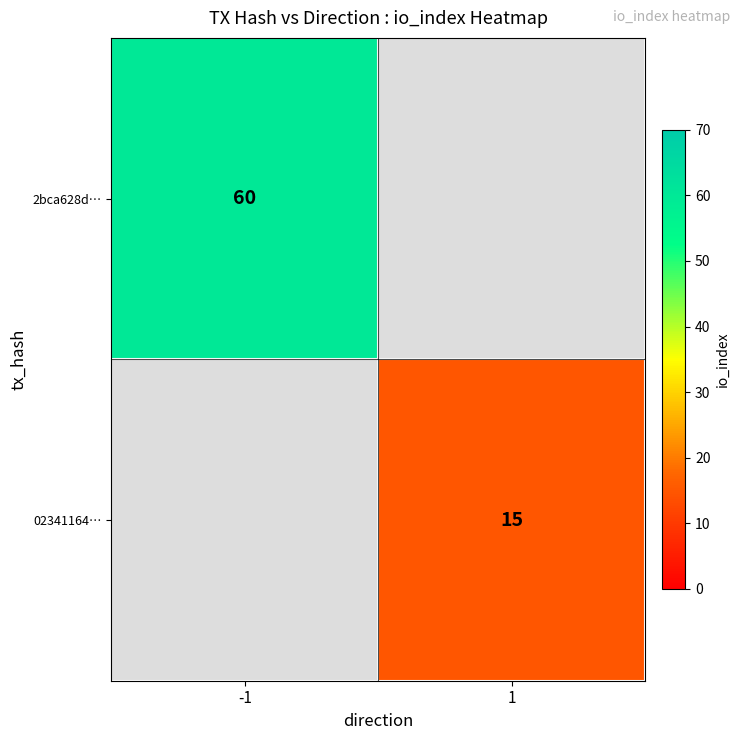

Which label corresponds to the largest value in the chart?

-1